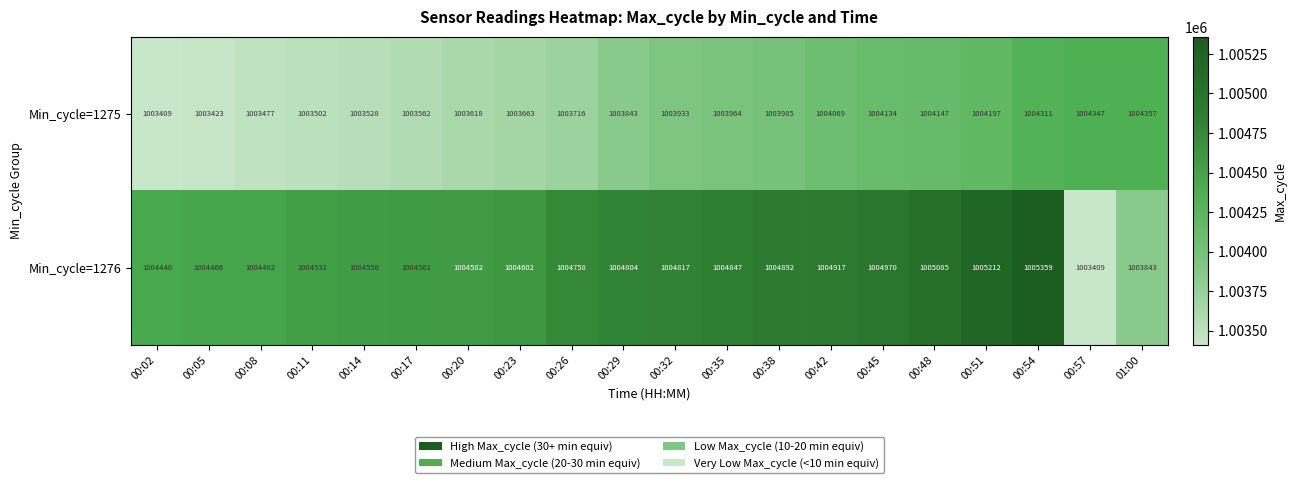

Between 00:20 and 00:26, which series saw the biggest shift?

Min_cycle=1276